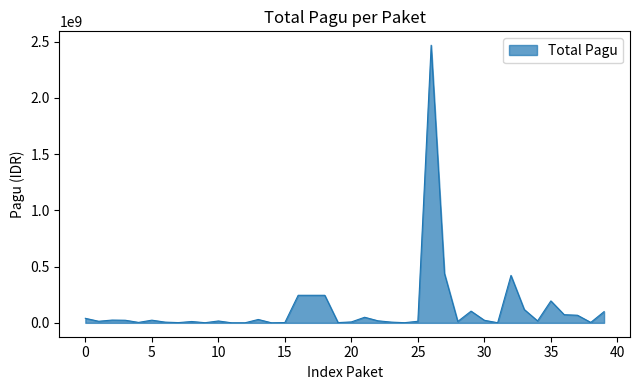

What is the maximum value shown in the chart?

2467677613